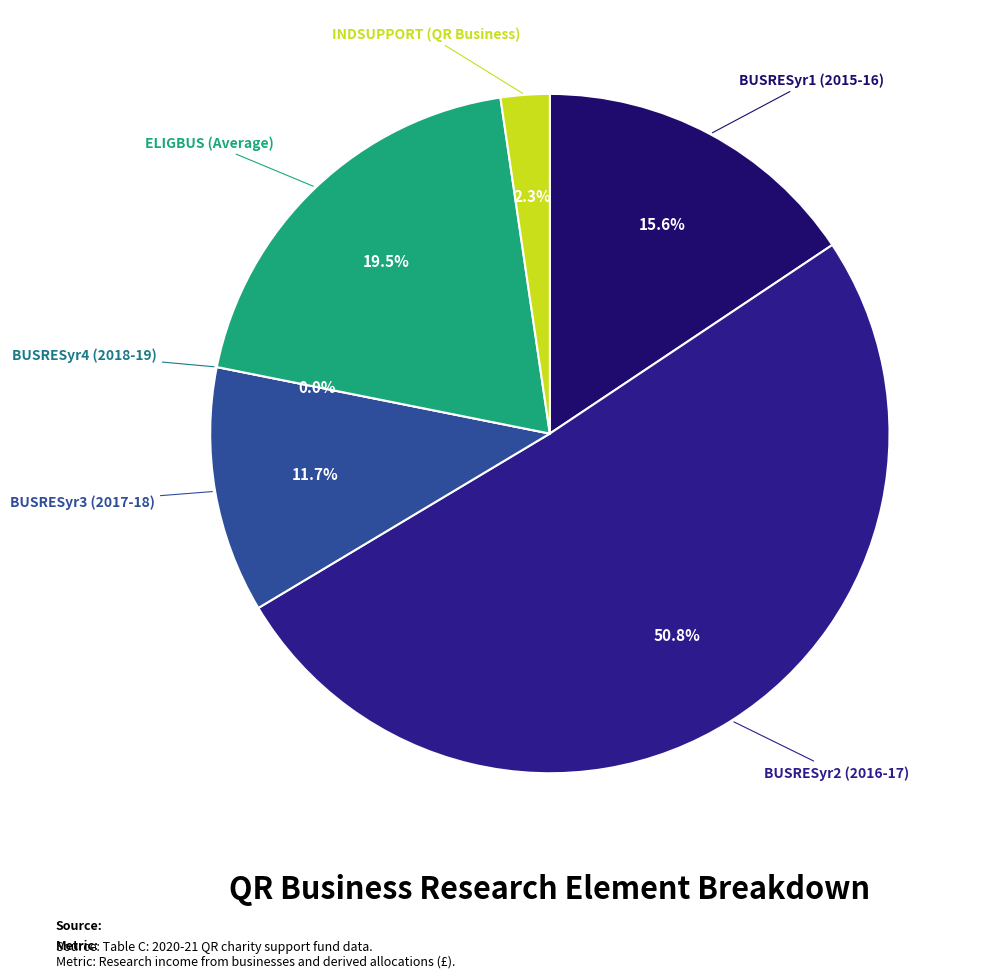

Combined, do ELIGBUS (Average) and INDSUPPORT (QR Business) account for over 50%?

No